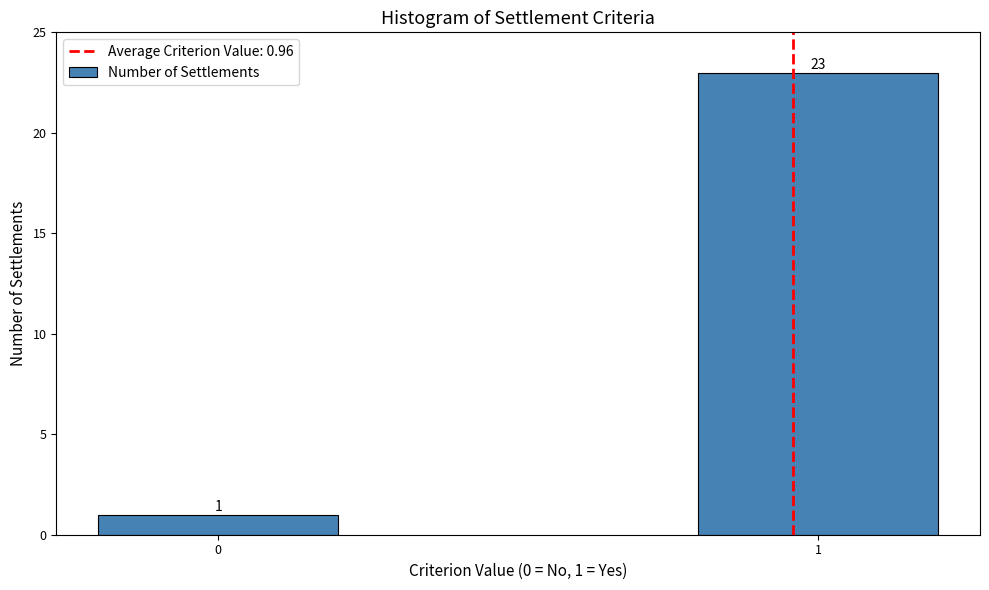

Reading left to right, extract all data points from this chart.

0=1	1=23